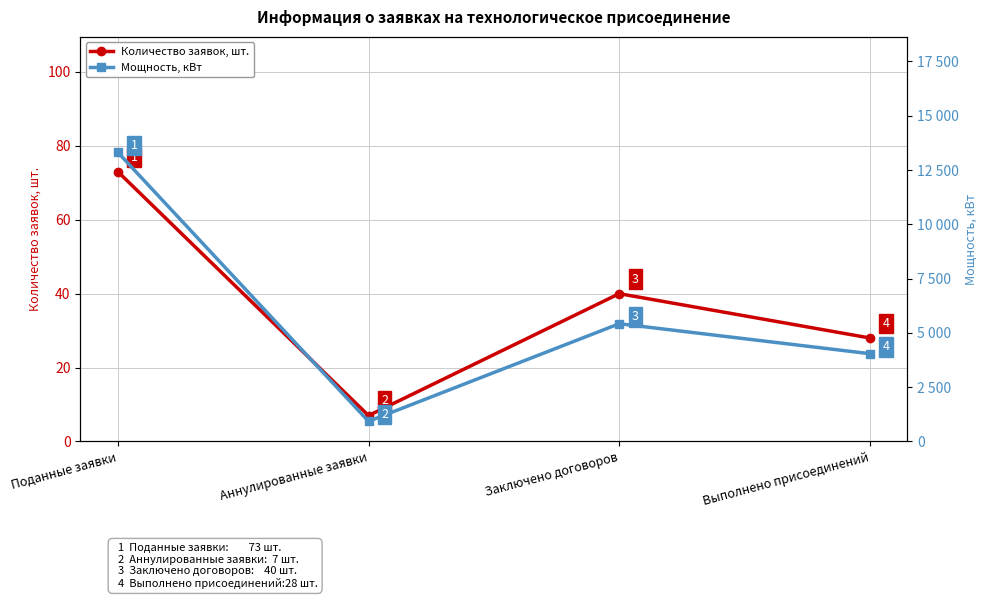

Which category has the highest value across all series?

Поданные заявки